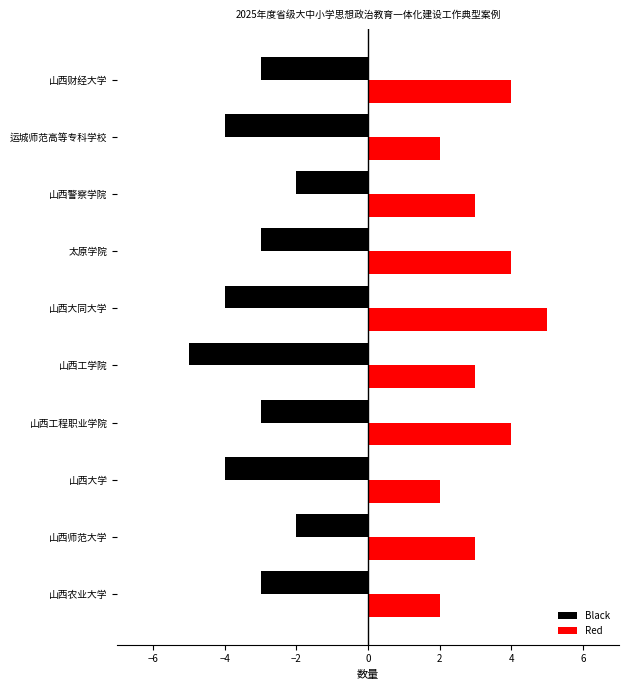

What value does the Red series have at 太原学院?

4